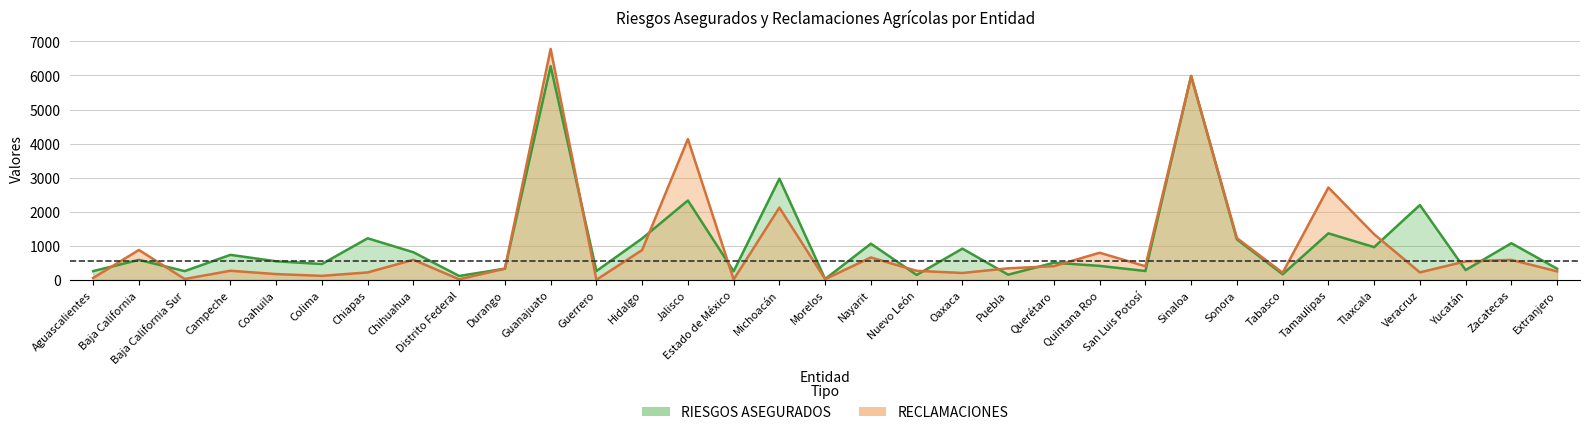

How many series are shown in this chart?

2